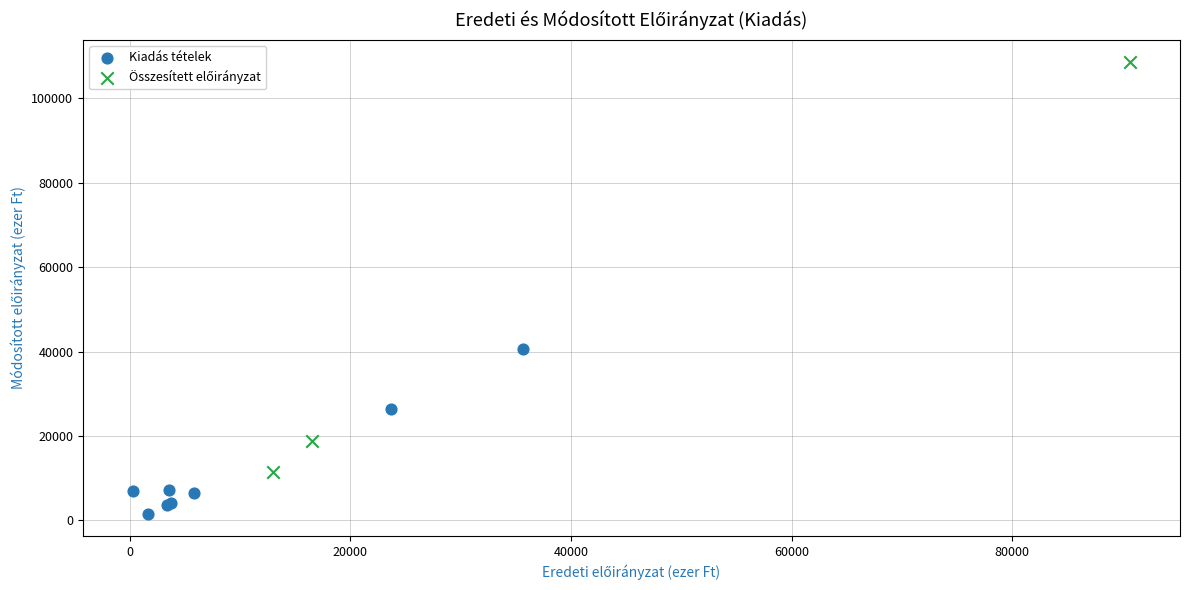

Which series reaches the minimum Y coordinate?

Kiadás tételek